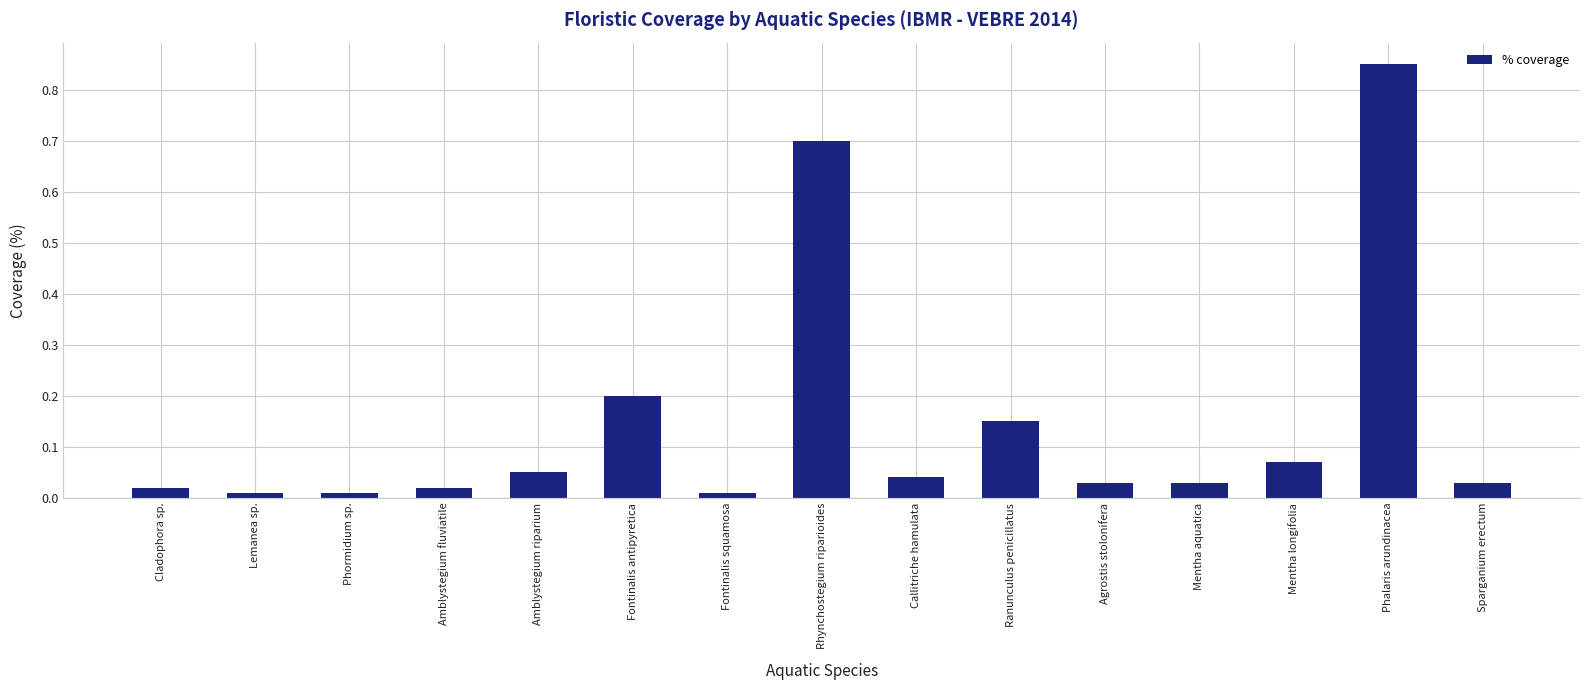

Which category has the highest value across all series?

Phalaris arundinacea